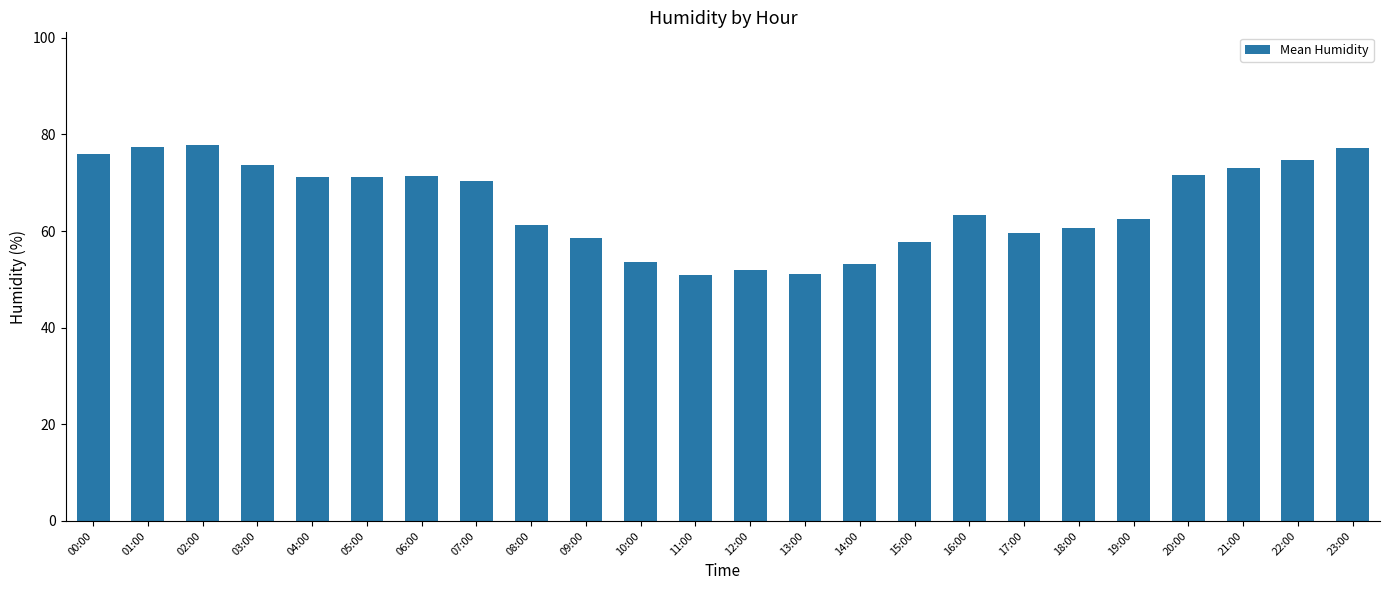

The value at 08:00 is 16.7. True or false?

False